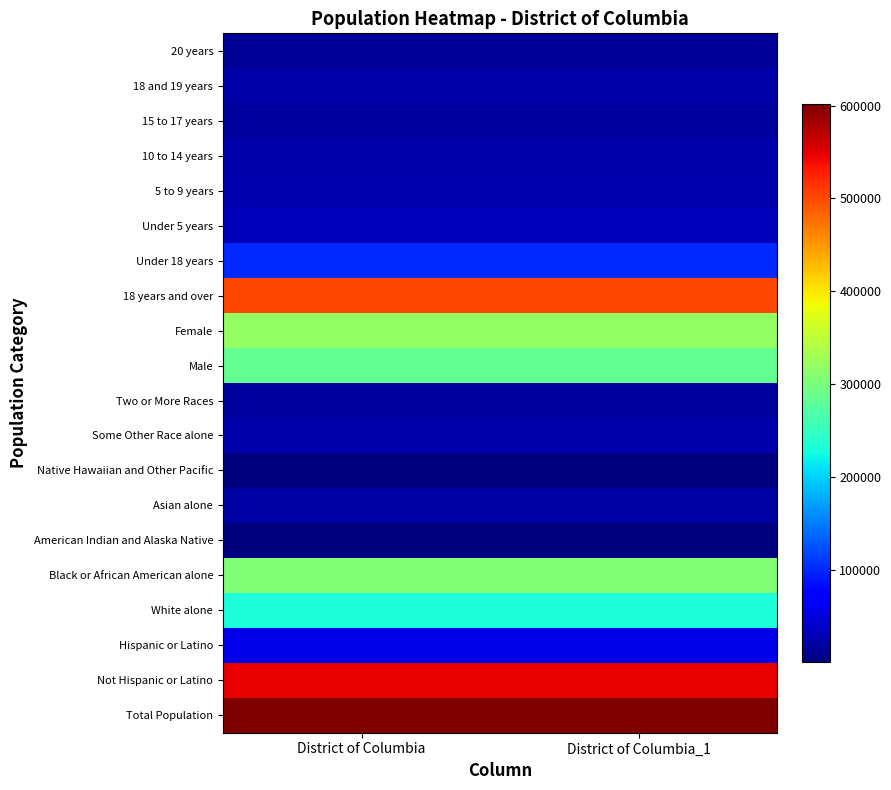

What is the spread (max minus min) of values at District of Columbia?

601421